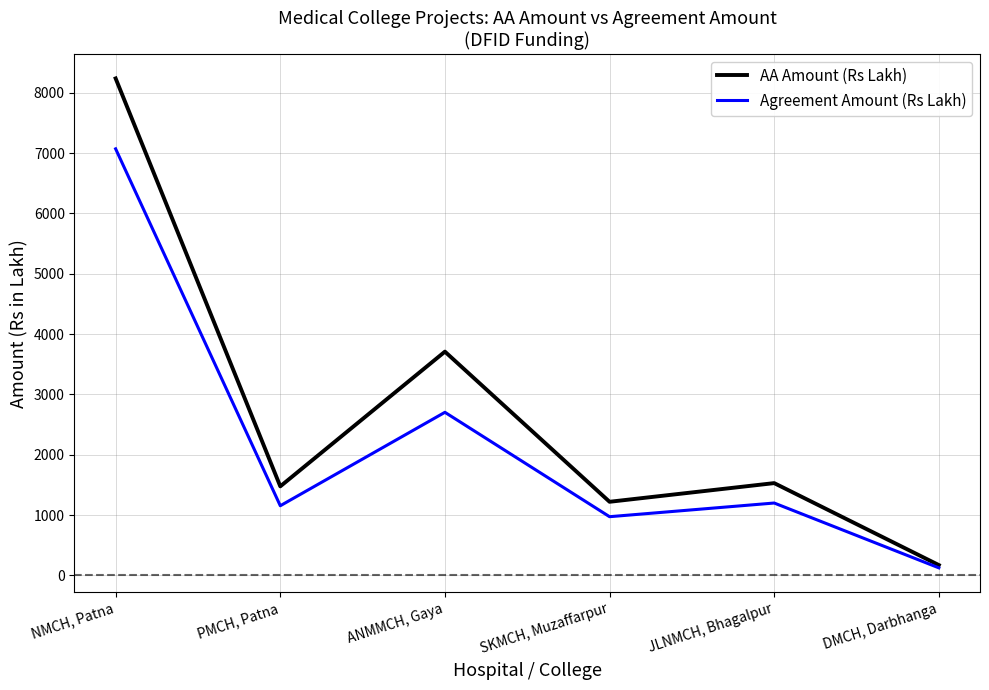

What is the spread (max minus min) of values at PMCH, Patna?

321.4